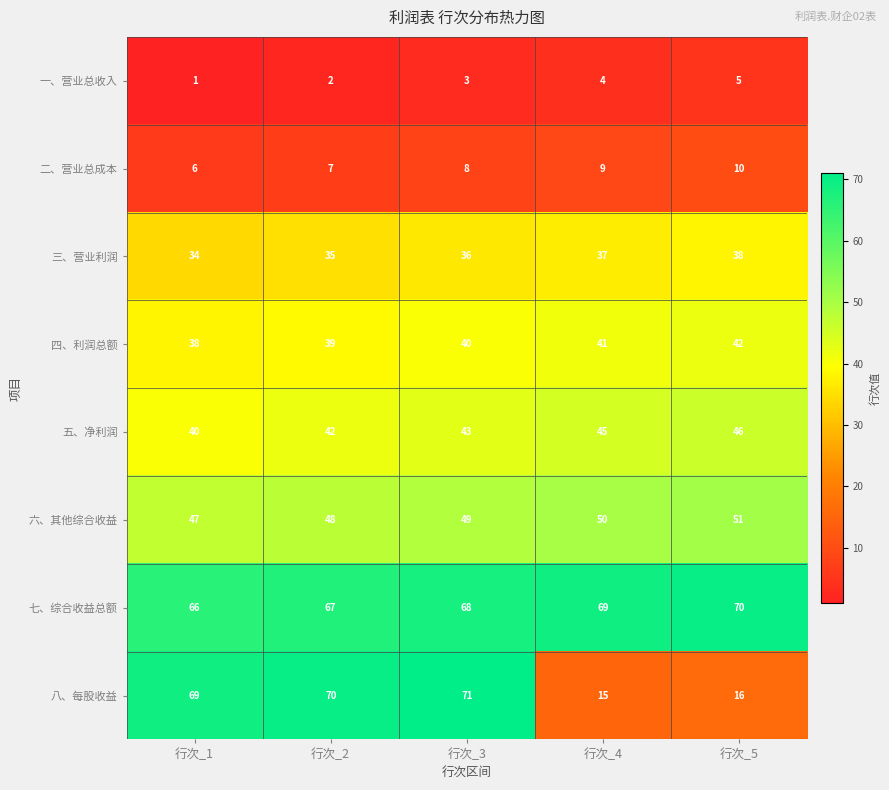

The 二、营业总成本 series shows 3 at 行次_3. True or false?

False